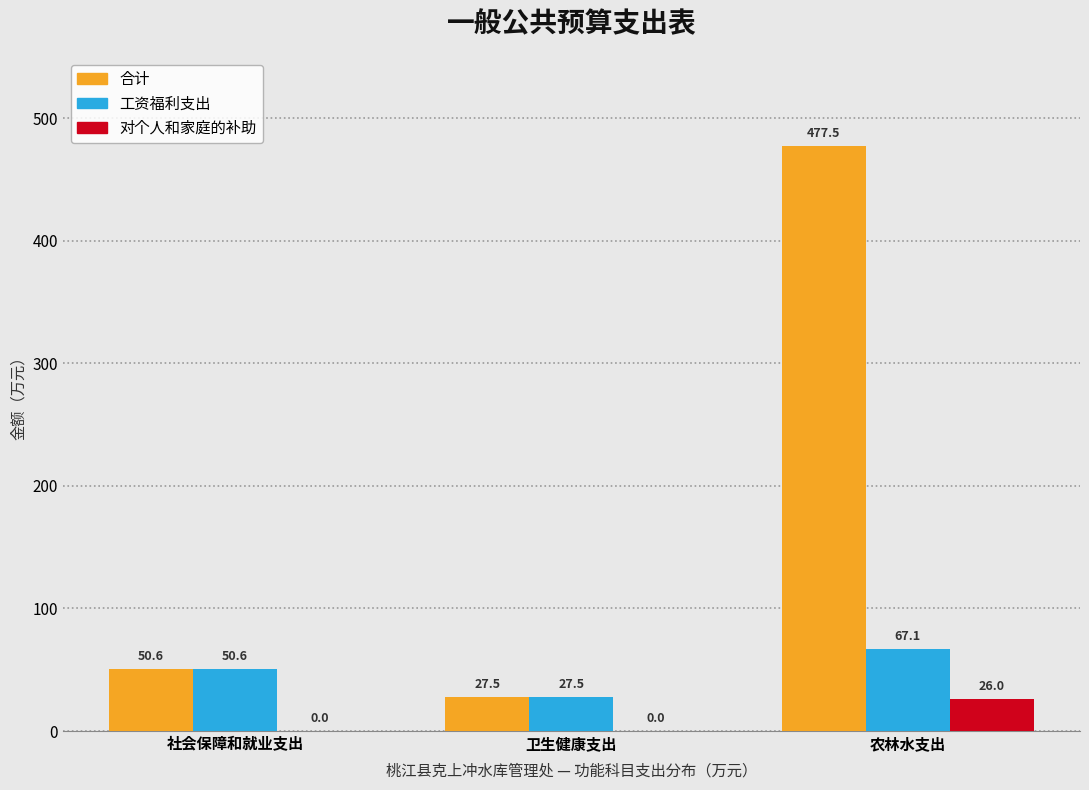

Which series has the largest total across all categories?

合计